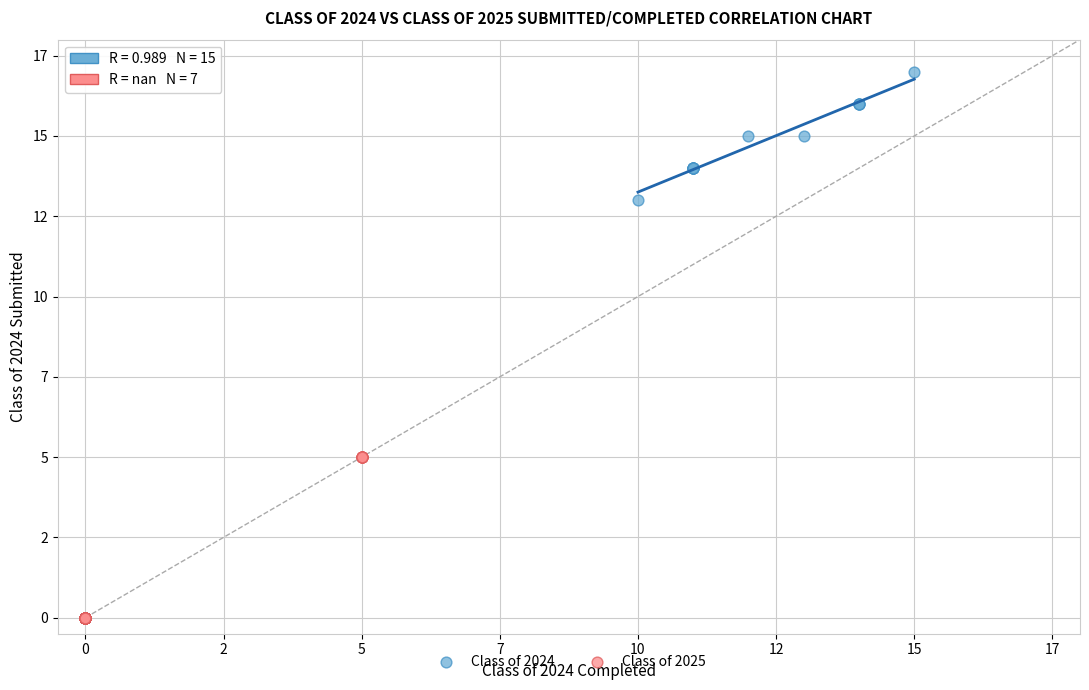

Which series contains the highest Y value?

Class of 2024